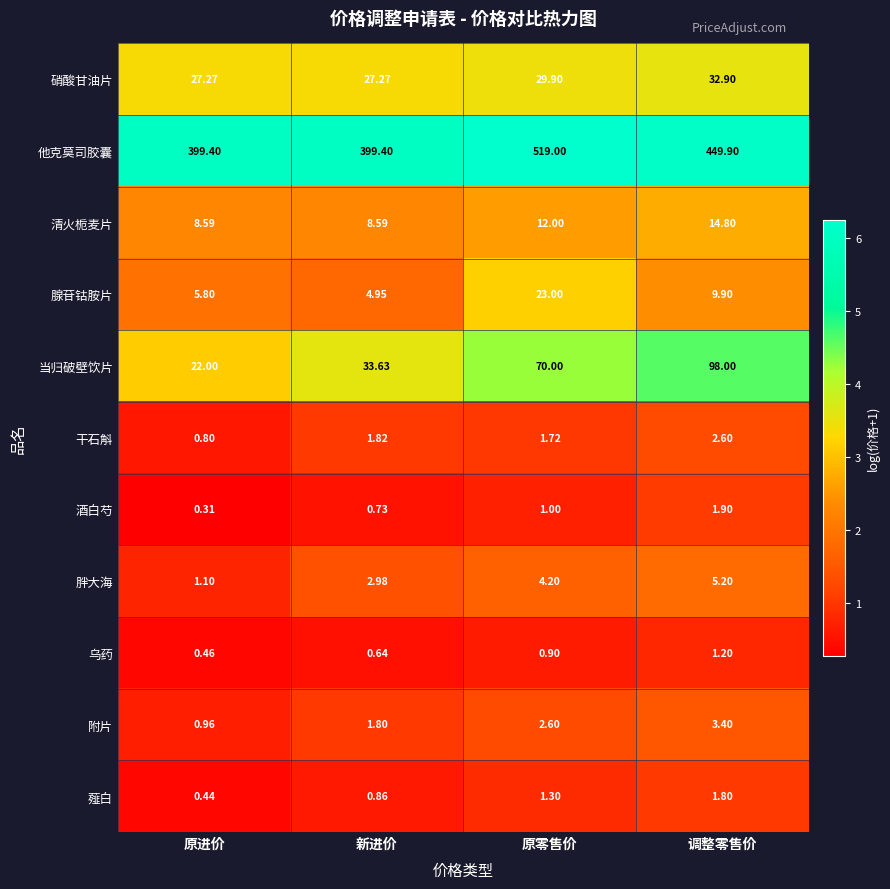

Where is 硝酸甘油片 nearest to the value 30?

原零售价